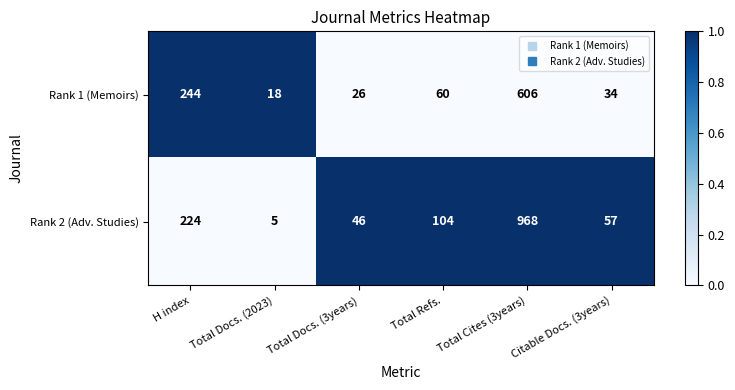

Is the value of Rank 1 (Memoirs) at Total Docs. (3years) greater than the value of Rank 2 (Adv. Studies) at Total Refs.?

No